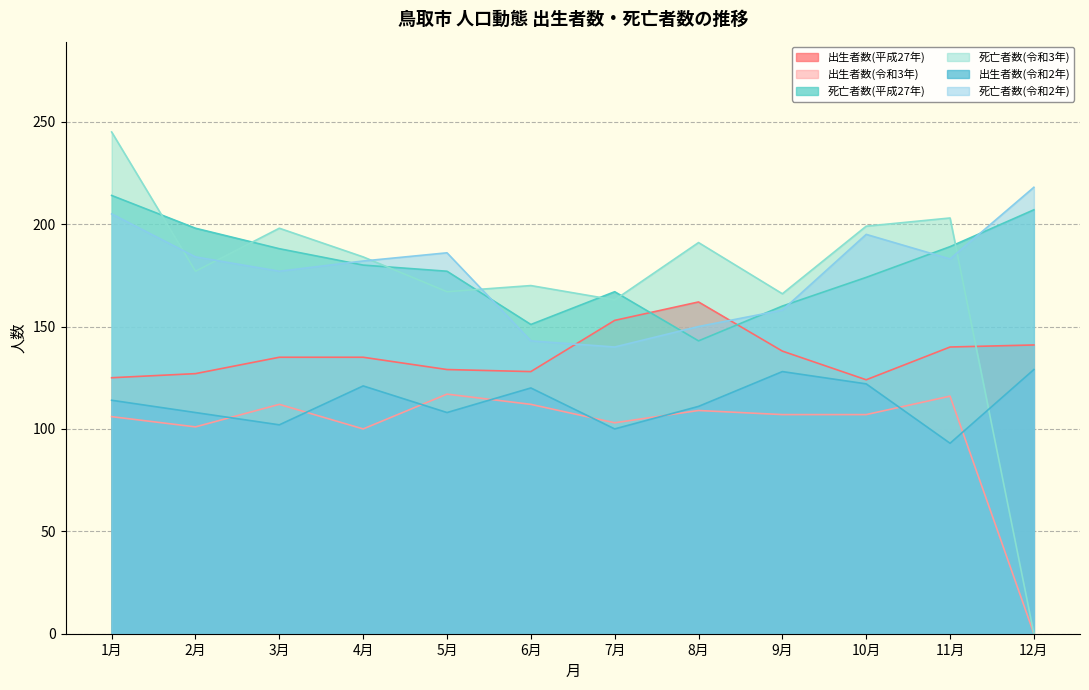

Which label corresponds to the smallest value in the chart?

12月